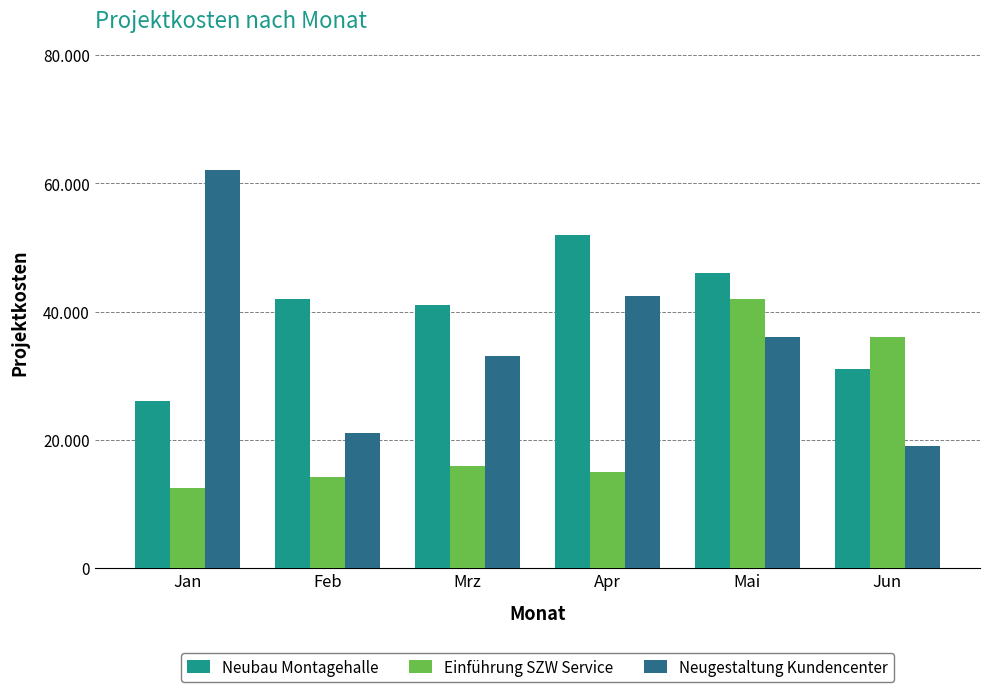

True or false: Einführung SZW Service has a value of 62643 at Mai.

False